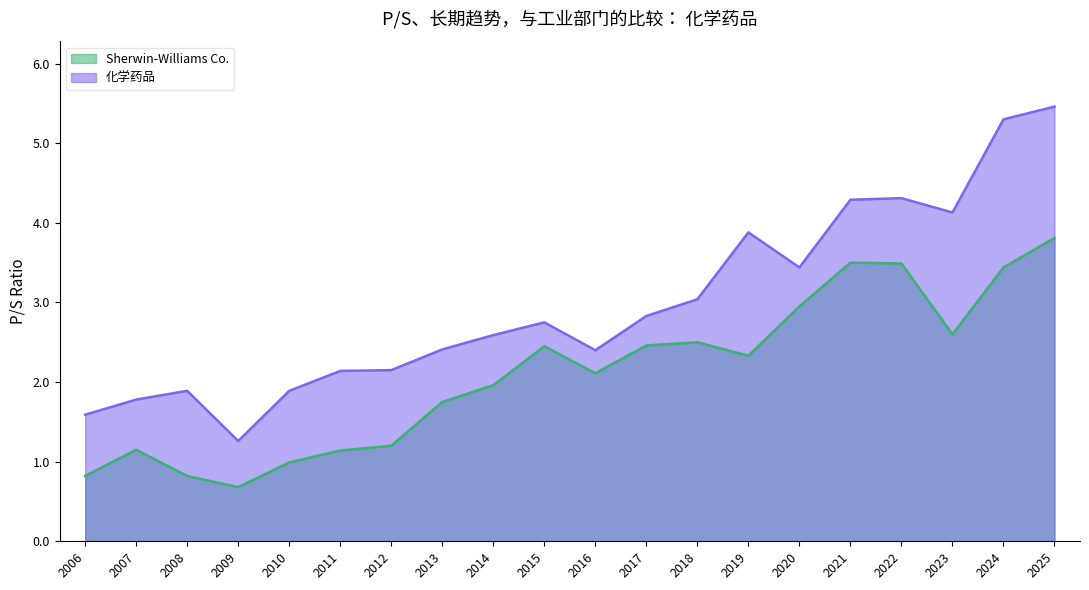

Reading left to right, transcribe all the data shown in this chart.

Sherwin-Williams Co.: 0.8	1.1	0.8	0.7	1.0	1.1	1.2	1.8	2.0	2.5	2.1	2.5	2.5	2.3	3.0	3.5	3.5	2.6	3.4	3.8
化学药品: 1.6	1.8	1.9	1.3	1.9	2.1	2.1	2.4	2.6	2.8	2.4	2.8	3.0	3.9	3.4	4.3	4.3	4.1	5.3	5.5